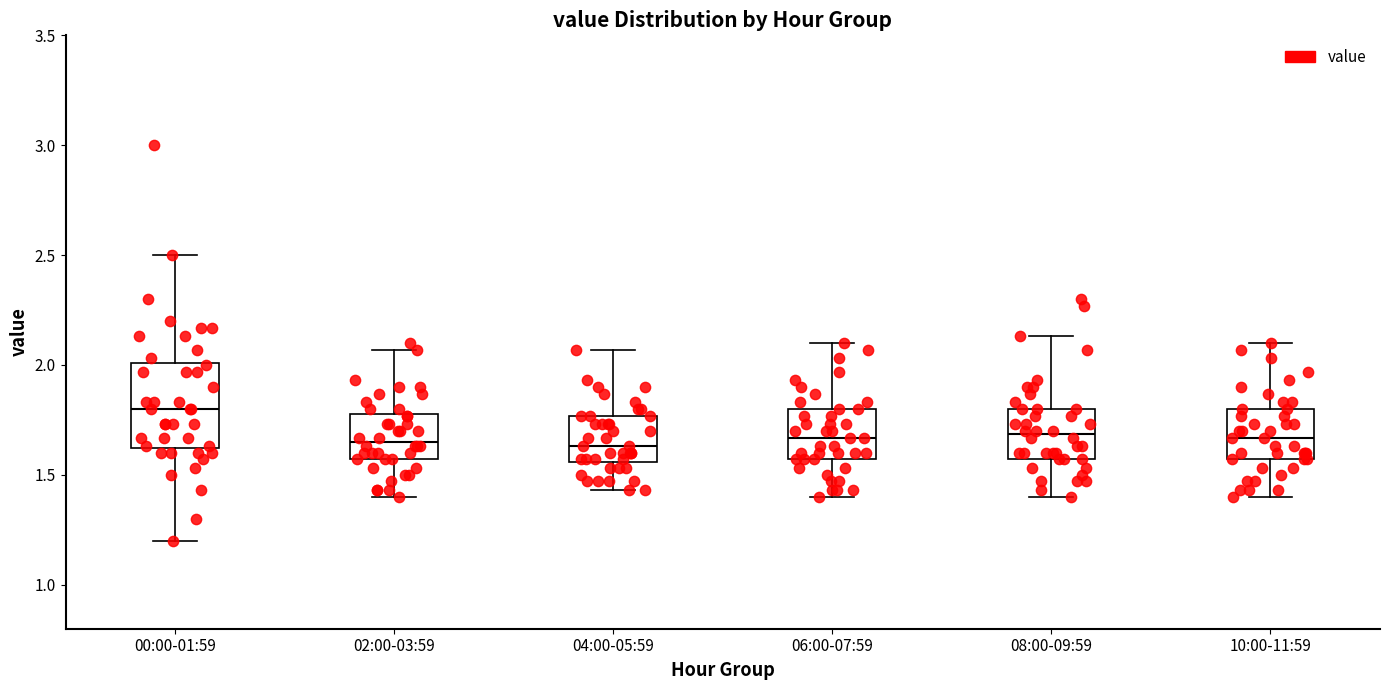

Where is the lower edge of the box for 10:00-11:59 on the y-axis? The values are not printed on the chart, so give them approximately, as read against the axis.

1.55